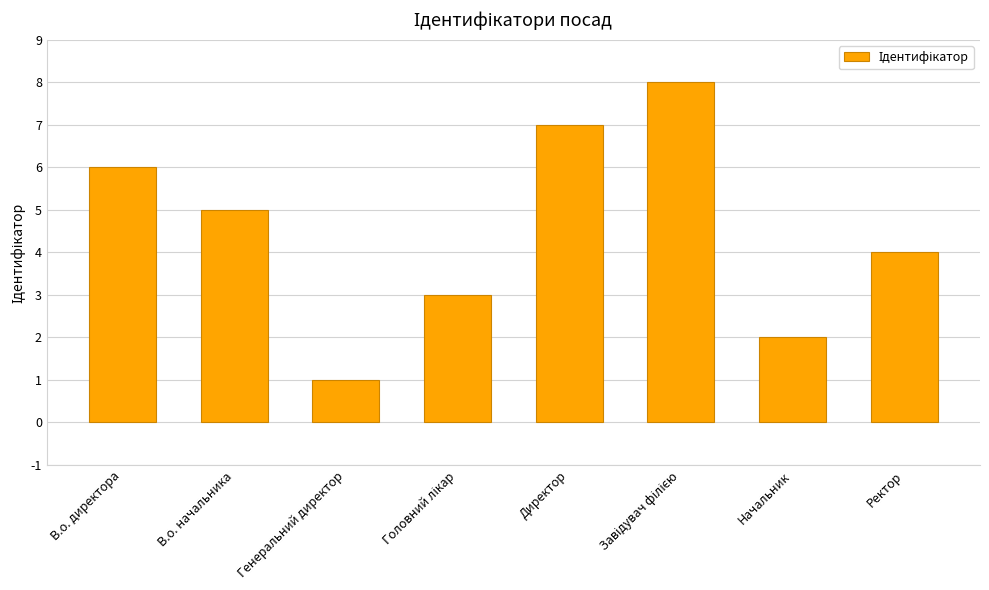

The value at В.о. начальника is 3. True or false?

False